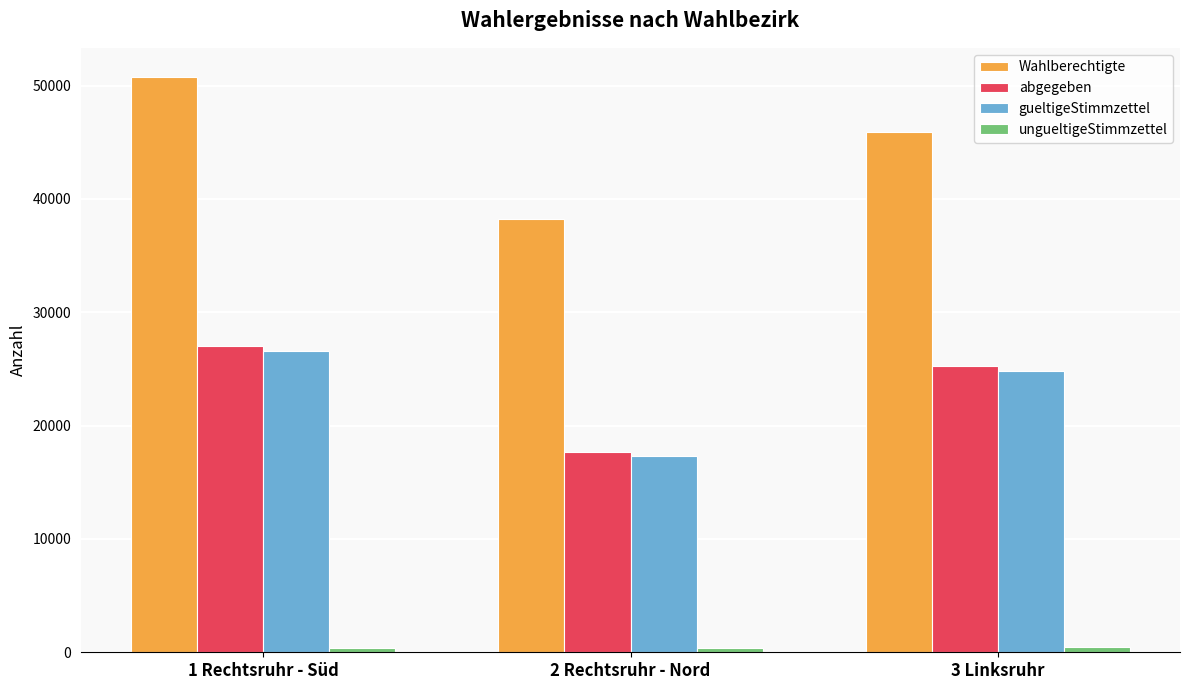

How many data points does each series have?

3